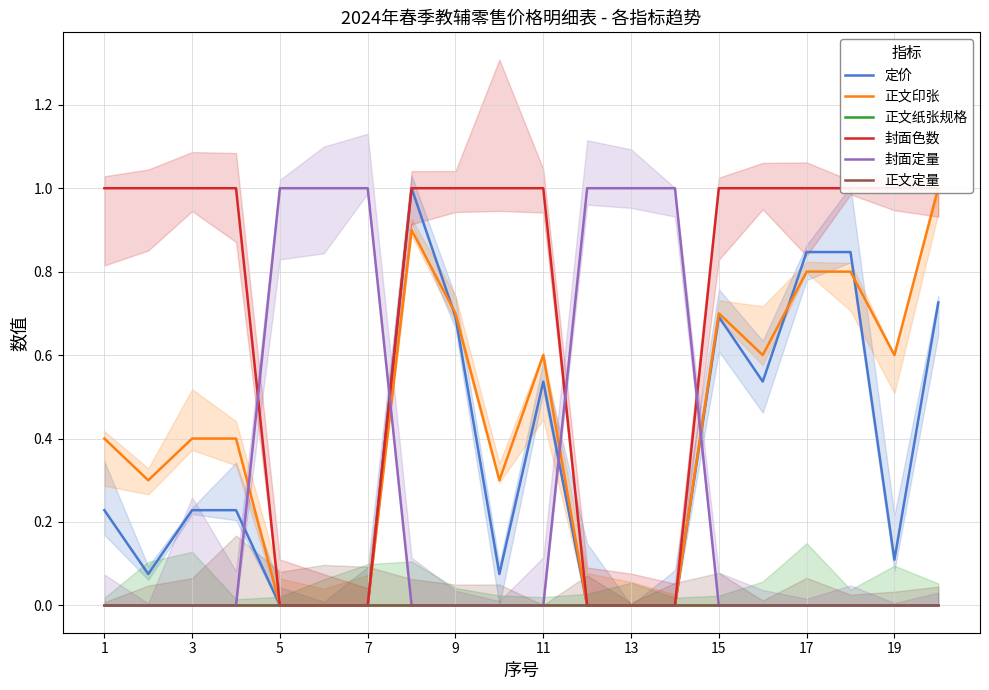

How many times do 封面定量 and 定价 cross each other?

4